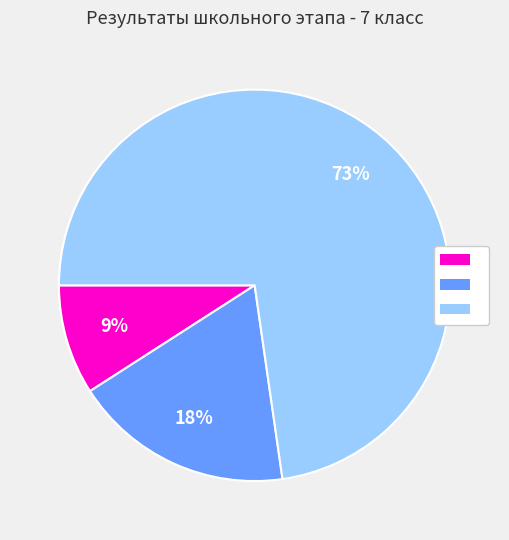

Is there a majority slice in this chart?

Yes